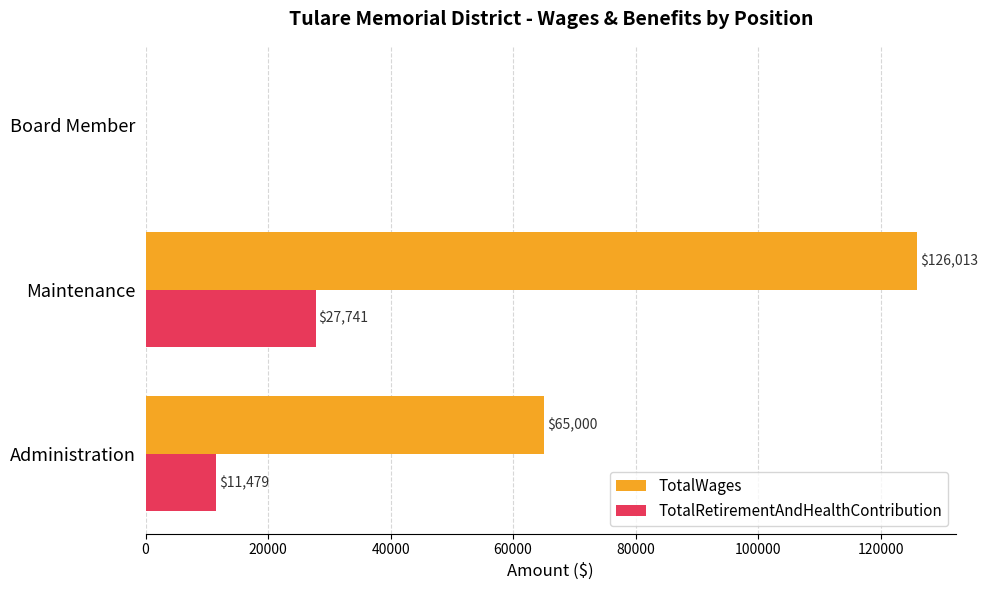

Which series has the largest total across all categories?

TotalWages